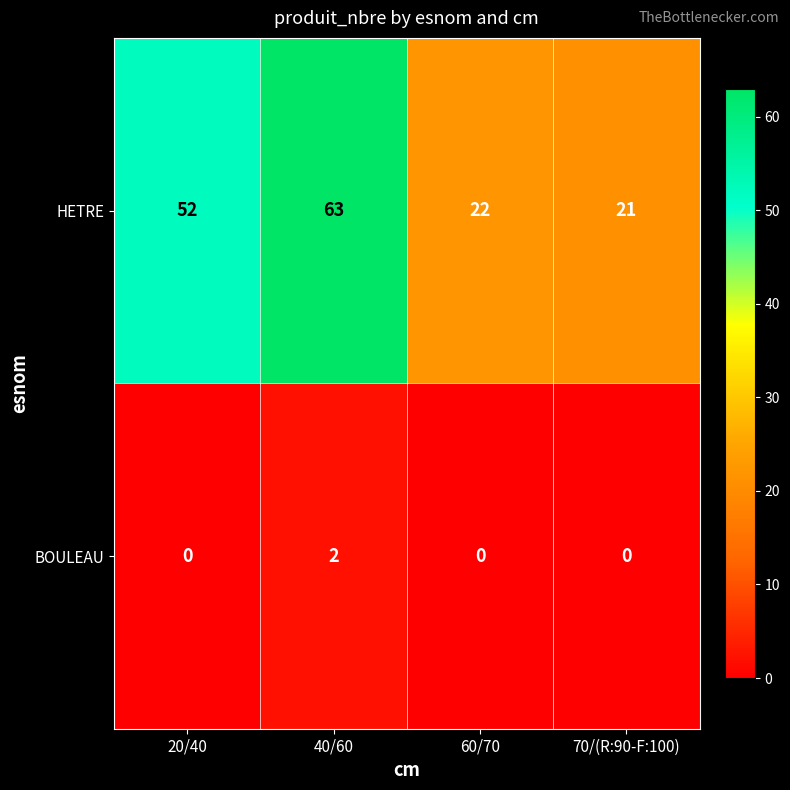

What is the sum of all HETRE values?

158